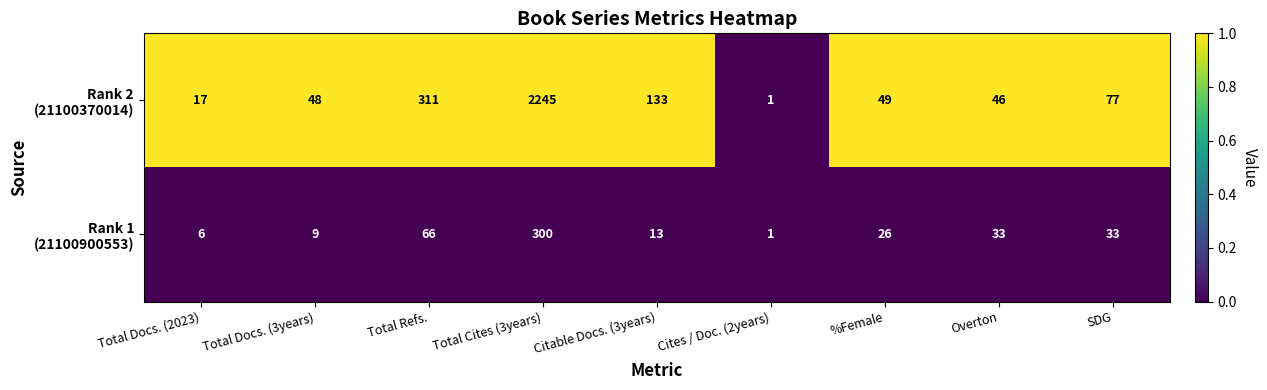

Which label corresponds to the largest value in the chart?

Total Cites (3years)